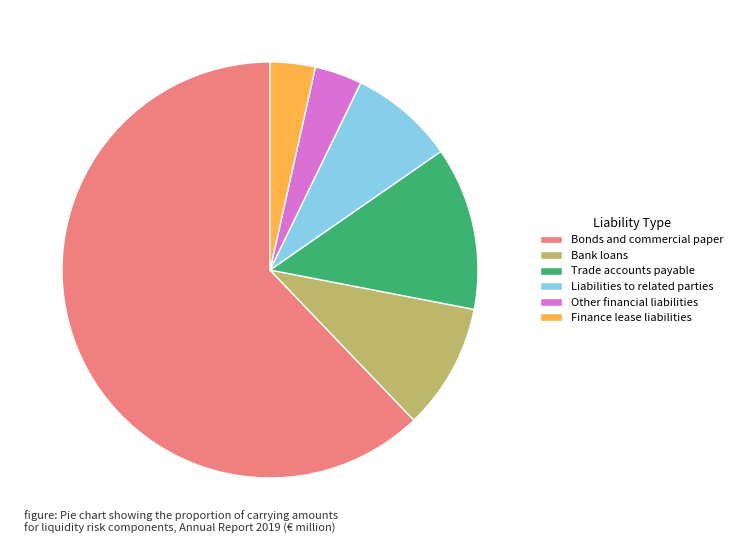

How many segments does this pie chart have?

6